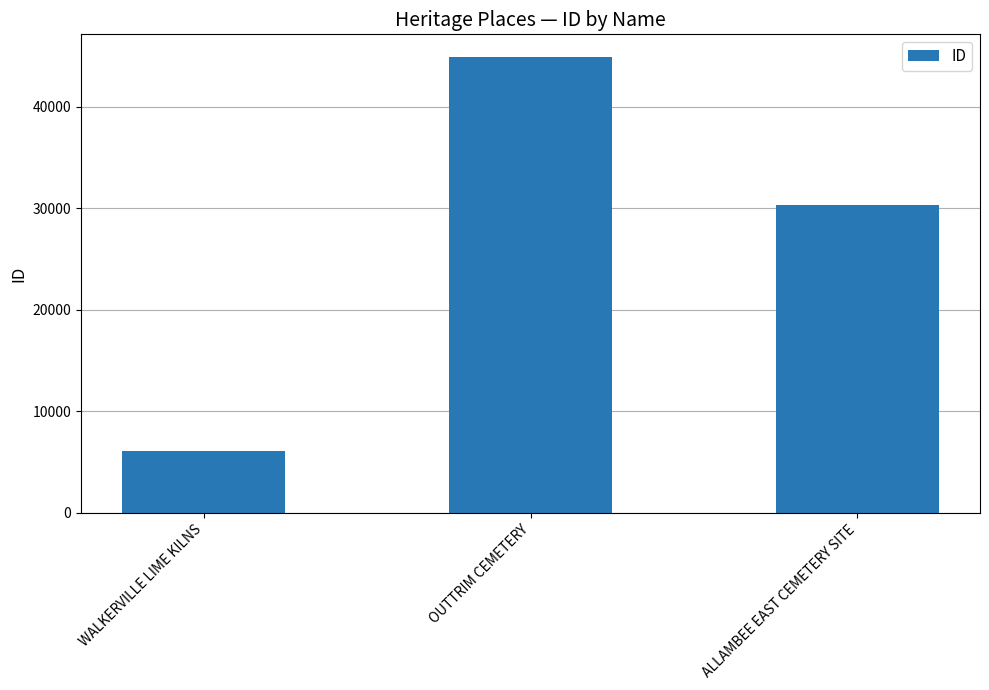

The chart shows a value of 50875 at ALLAMBEE EAST CEMETERY SITE. True or false?

False